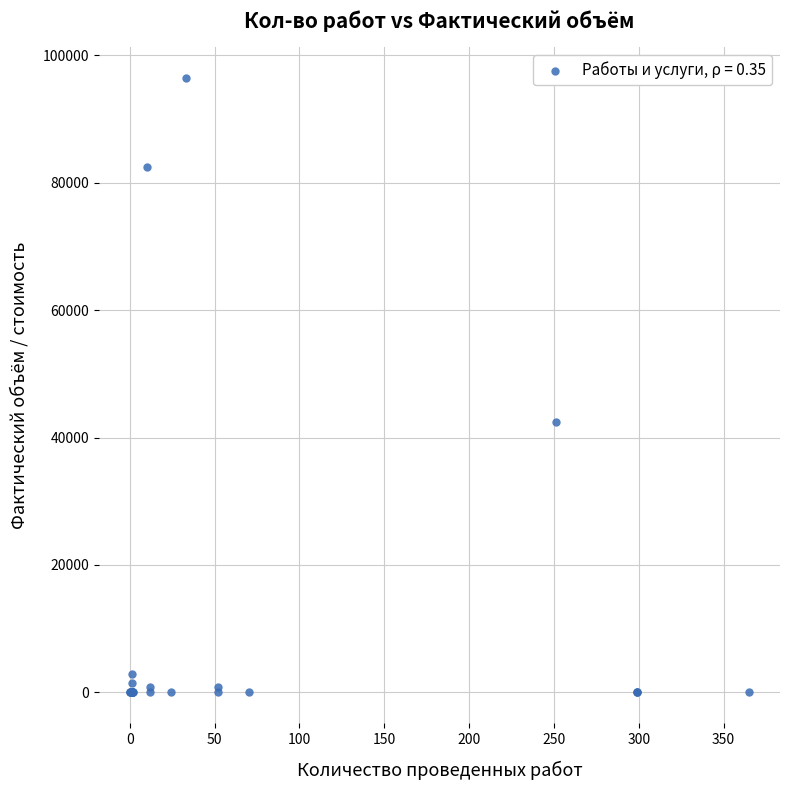

What Y value in the scatter plot is closest to 48216?

42425